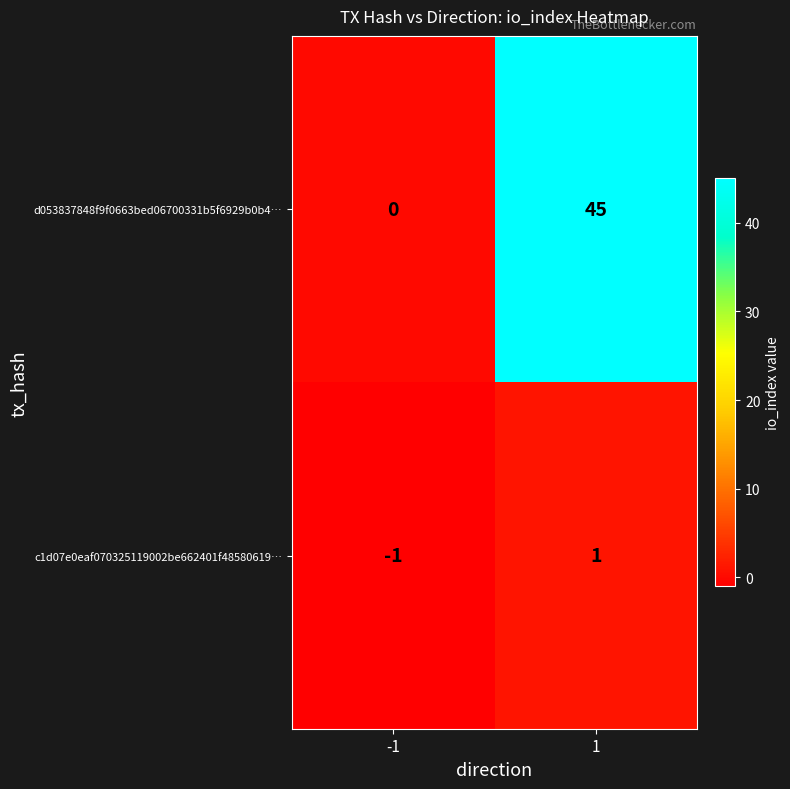

What is the total value across all series at 1?

46